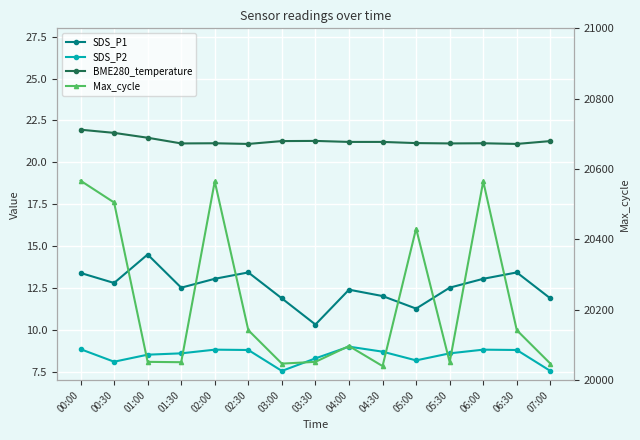

Which series has the largest range (max minus min)?

Max_cycle